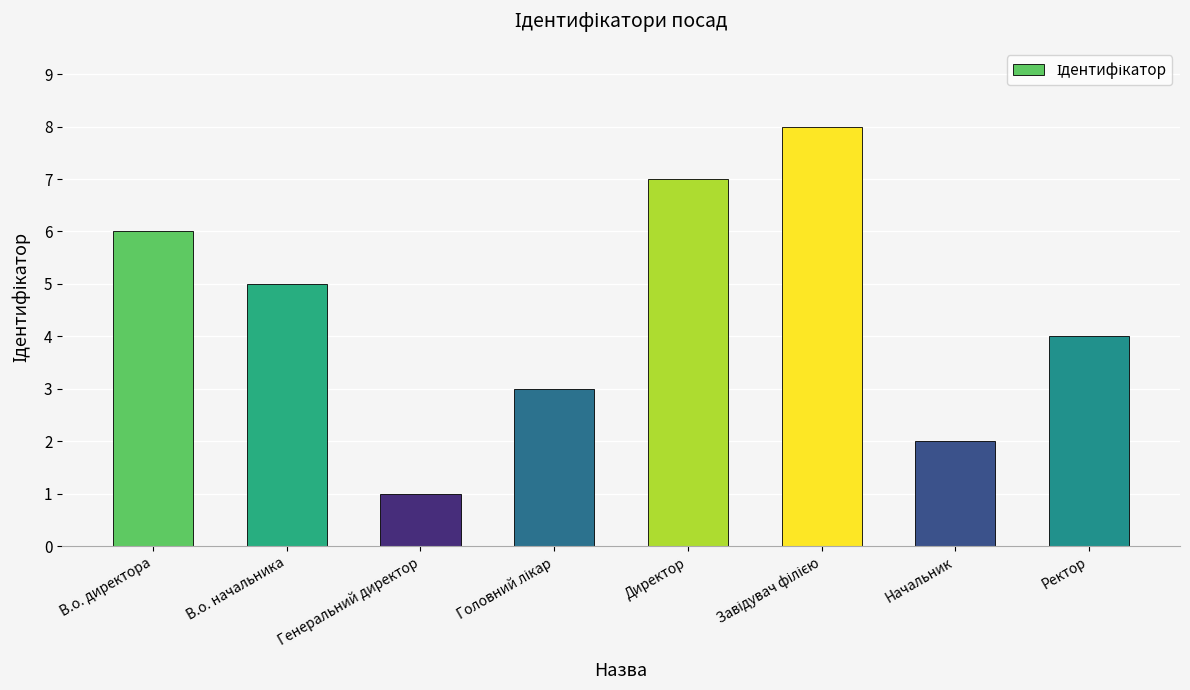

The value at Генеральний директор is 1. True or false?

True